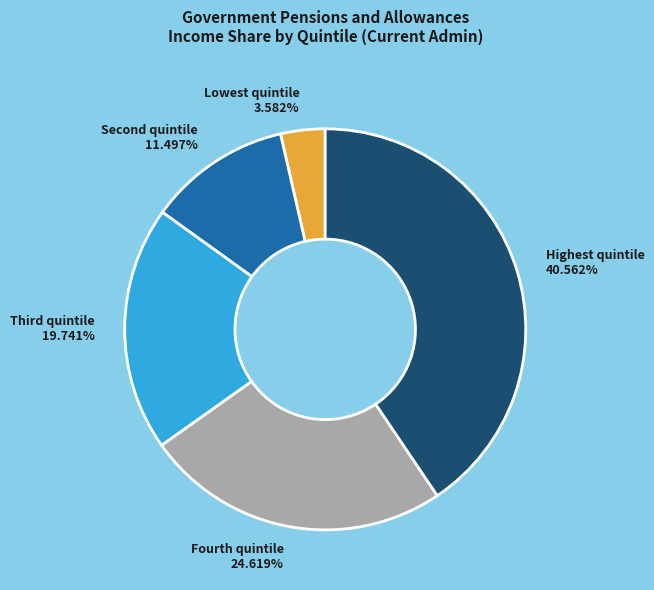

How many slices are in this pie chart?

5